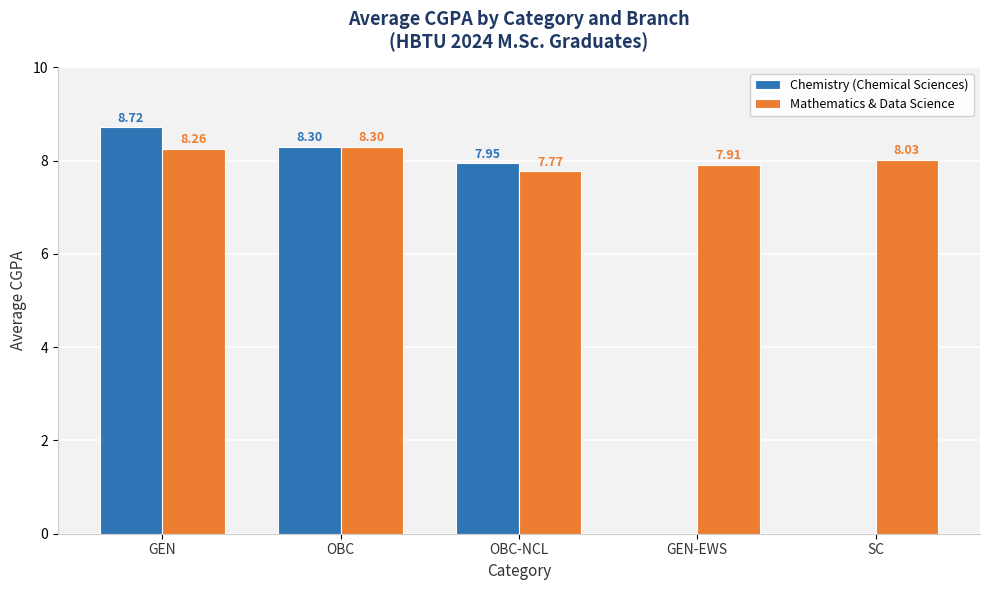

What is the total value across all series at GEN?

17.0